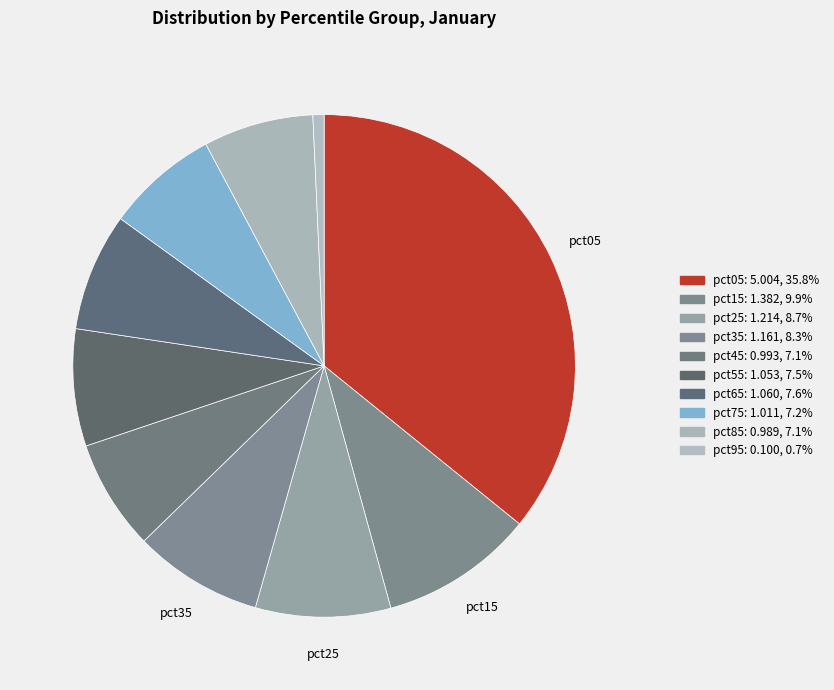

Count the number of slices in the pie.

10